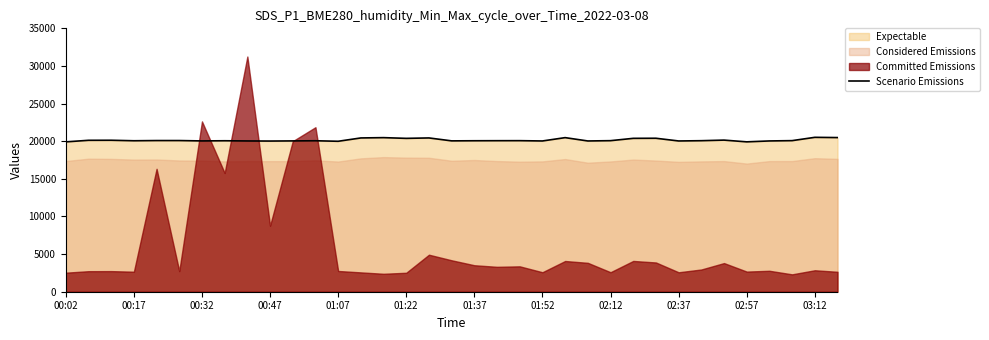

What is the highest value of the Scenario Emissions series?

20516